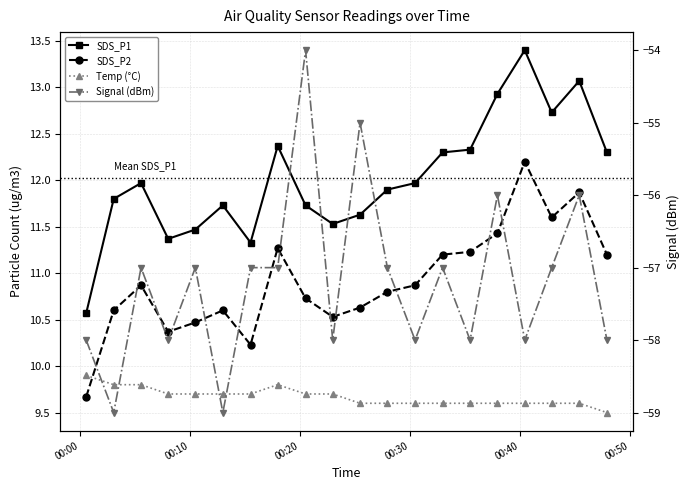

Reading left to right, extract all data points from this chart.

SDS_P1: 10.6	11.8	12.0	11.4	11.5	11.7	11.3	12.4	11.7	11.5	11.6	11.9	12.0	12.3	12.3	12.9	13.4	12.7	13.1	12.3
SDS_P2: 9.7	10.6	10.9	10.4	10.5	10.6	10.2	11.3	10.7	10.5	10.6	10.8	10.9	11.2	11.2	11.4	12.2	11.6	11.9	11.2
Temp (°C): 9.9	9.8	9.8	9.7	9.7	9.7	9.7	9.8	9.7	9.7	9.6	9.6	9.6	9.6	9.6	9.6	9.6	9.6	9.6	9.5
Signal (dBm): -58.0	-59.0	-57.0	-58.0	-57.0	-59.0	-57.0	-57.0	-54.0	-58.0	-55.0	-57.0	-58.0	-57.0	-58.0	-56.0	-58.0	-57.0	-56.0	-58.0